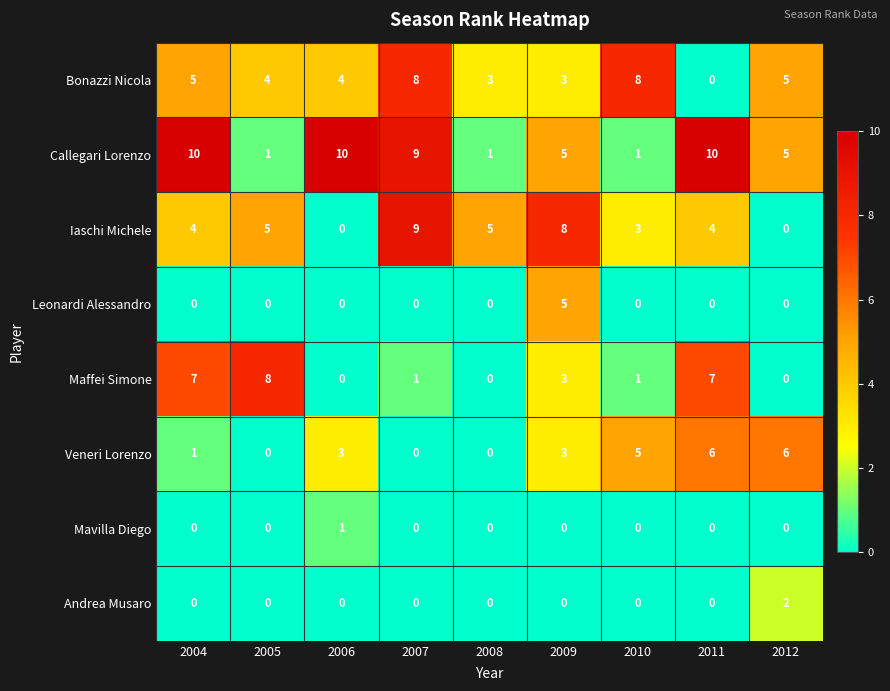

Which series has the largest total across all categories?

Callegari Lorenzo